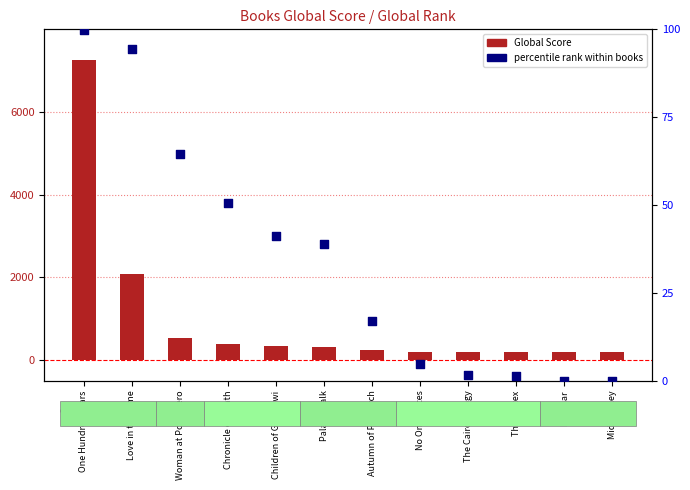

What is the total value across all series at Chronicle of Death?

430.5